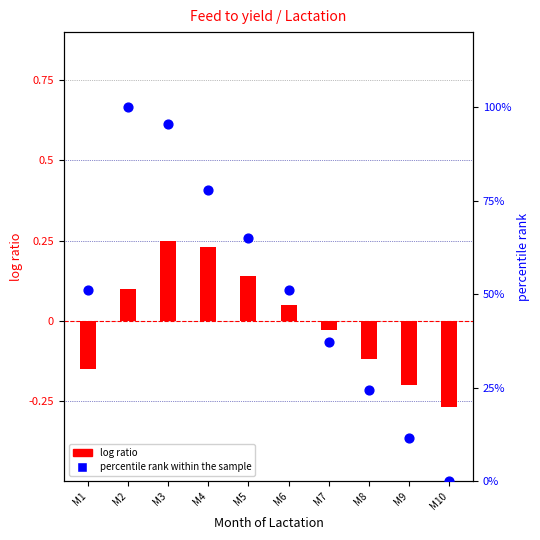

Is the value of log ratio at M10 greater than the value of percentile rank within the sample at M1?

No